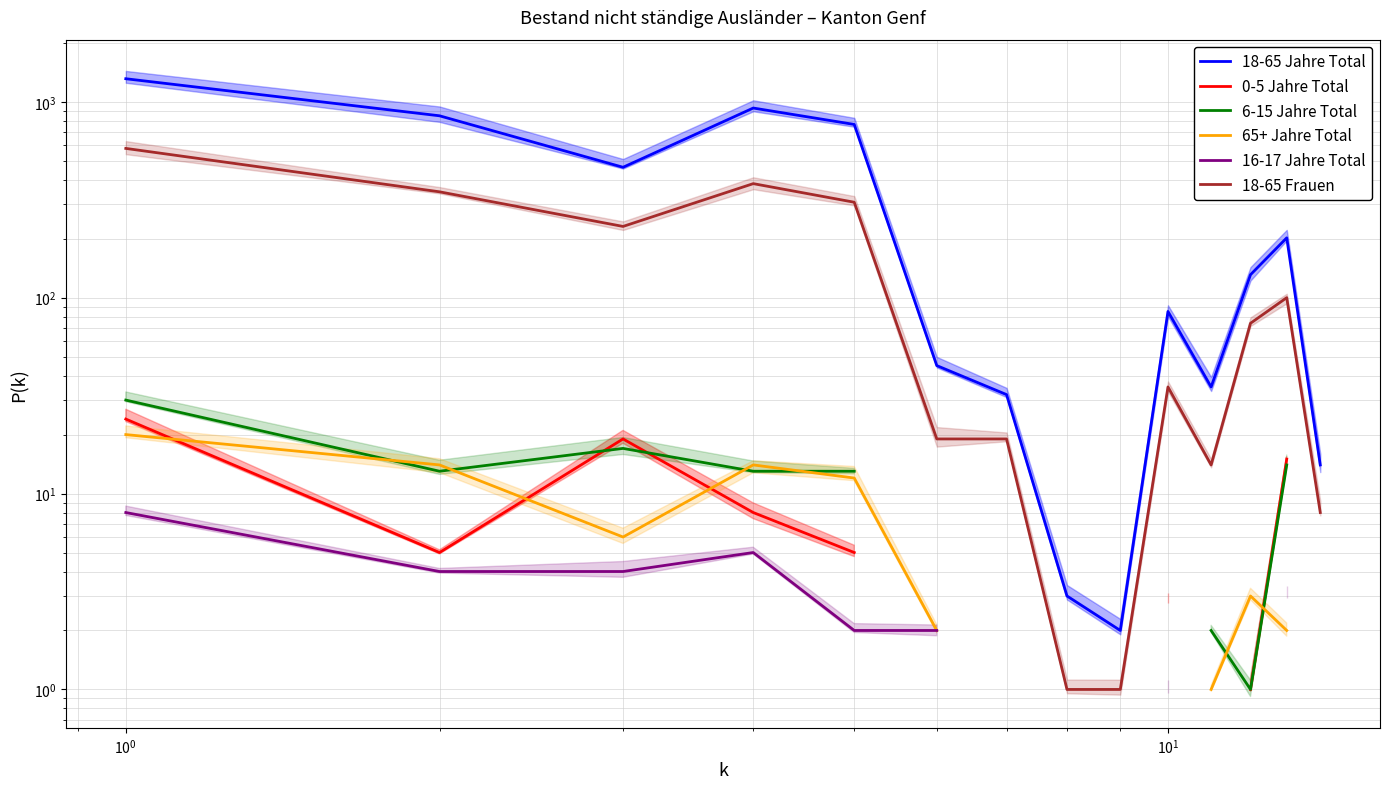

What is the lowest value of the 0-5 Jahre Total series?

1.0